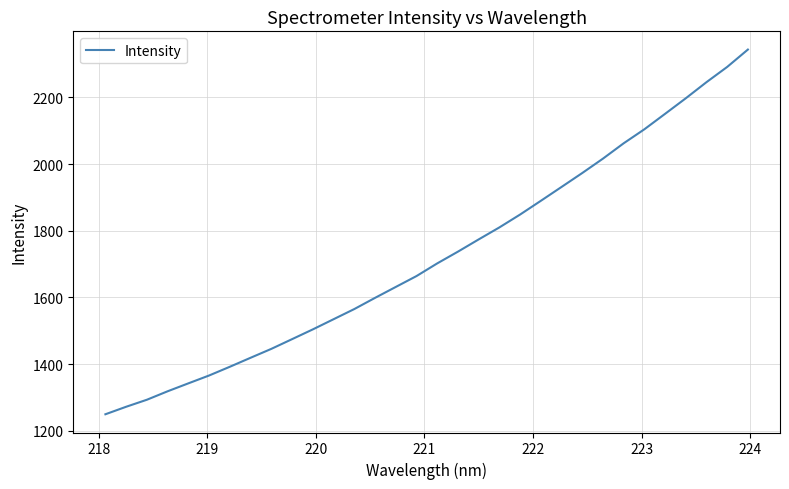

What is the smallest value displayed?

1249.4